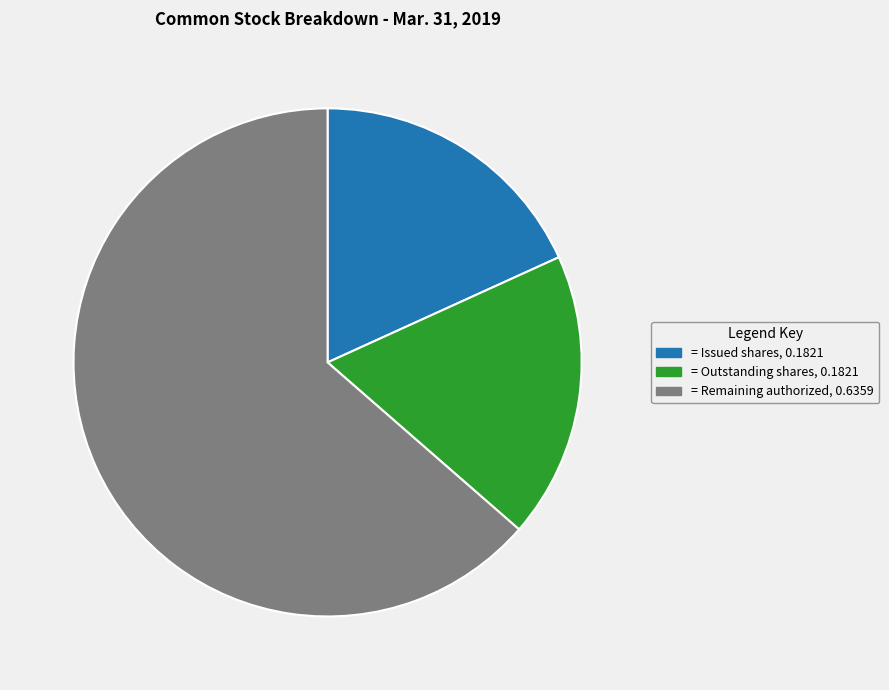

Is there a majority slice in this chart?

Yes